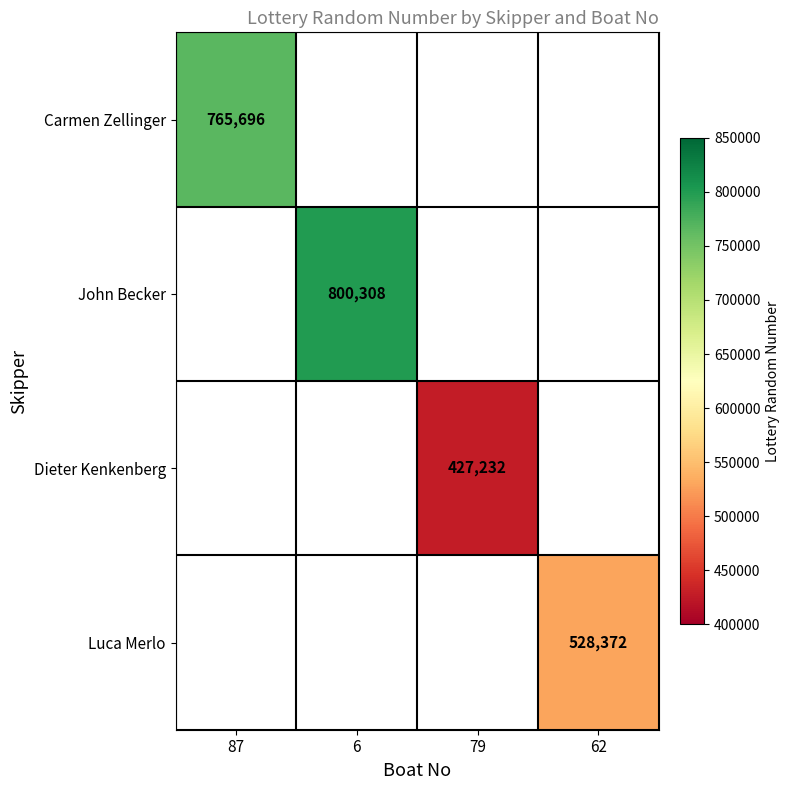

True or false: John Becker has a value of 1284014 at 6.

False